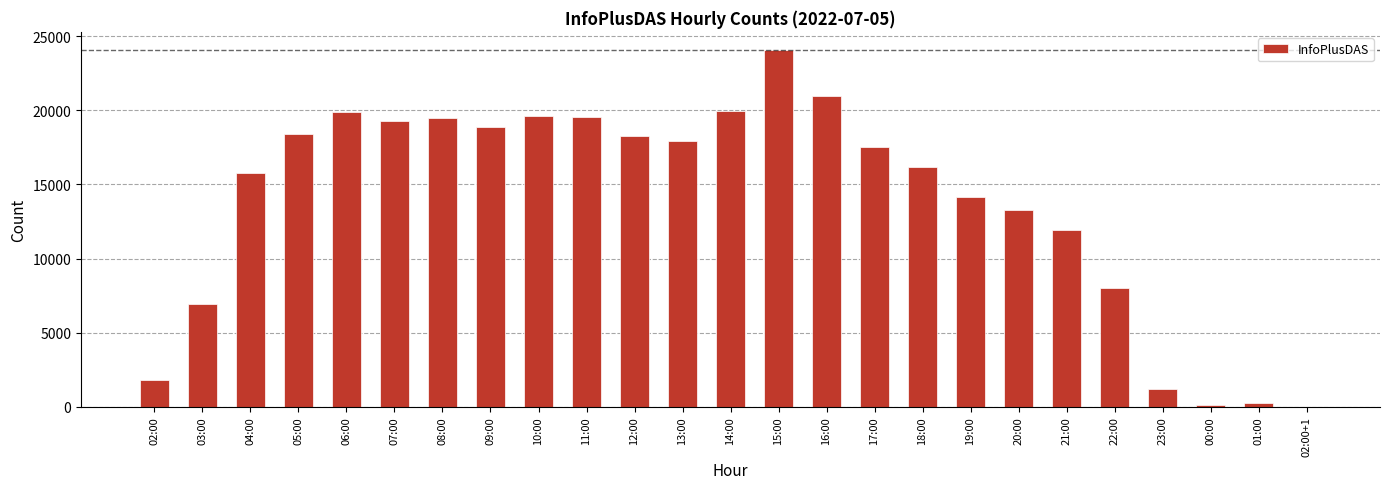

Count the number of categories in the chart.

25